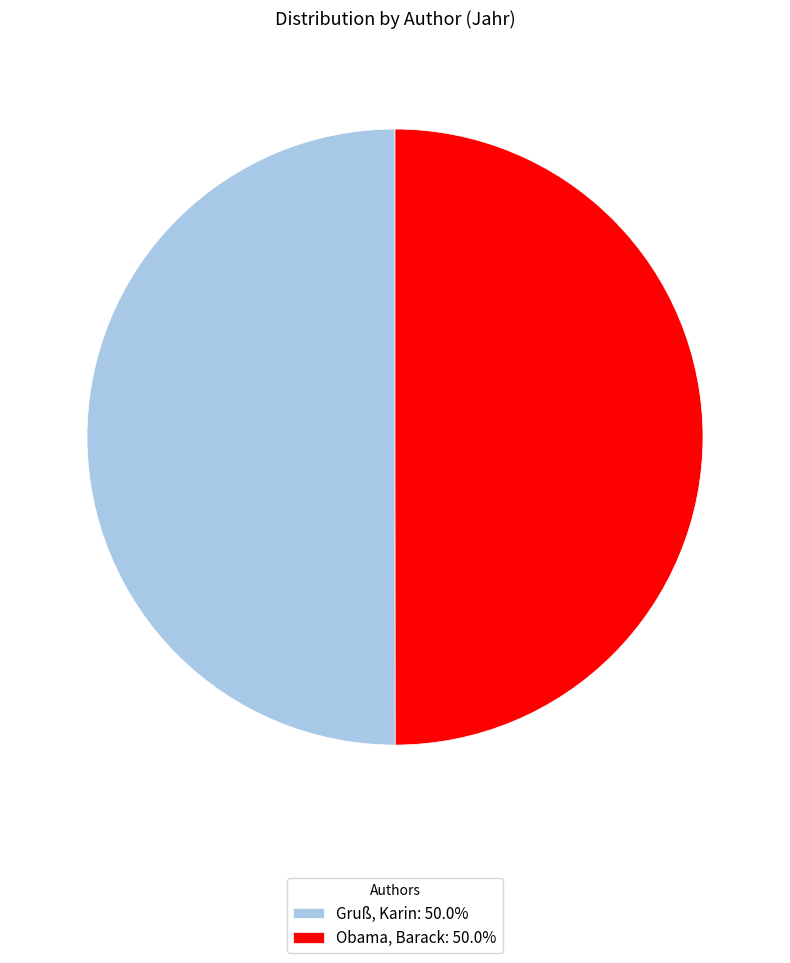

The Gruß, Karin slice represents 35% of the pie. True or false?

False